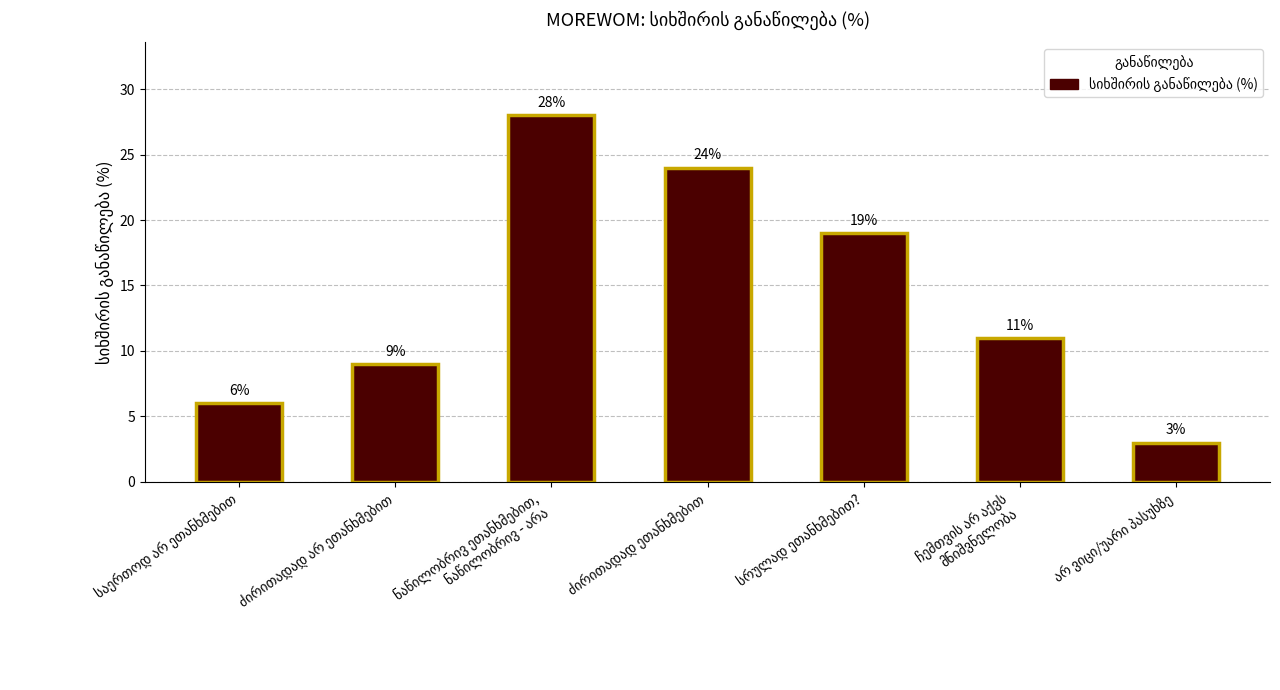

Reading left to right, transcribe all the data shown in this chart.

6	9	28	24	19	11	3